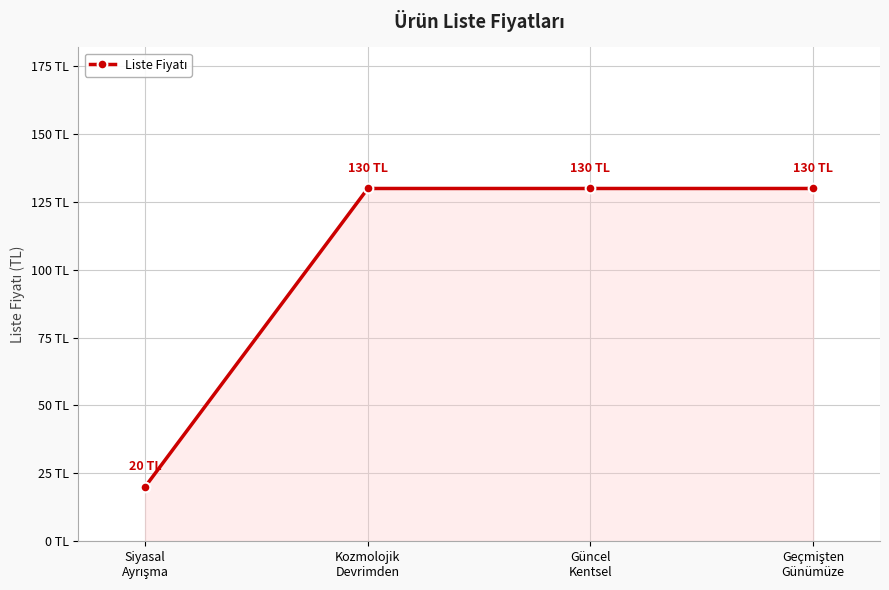

Reading left to right, what are all the values shown in this chart?

20	130	130	130